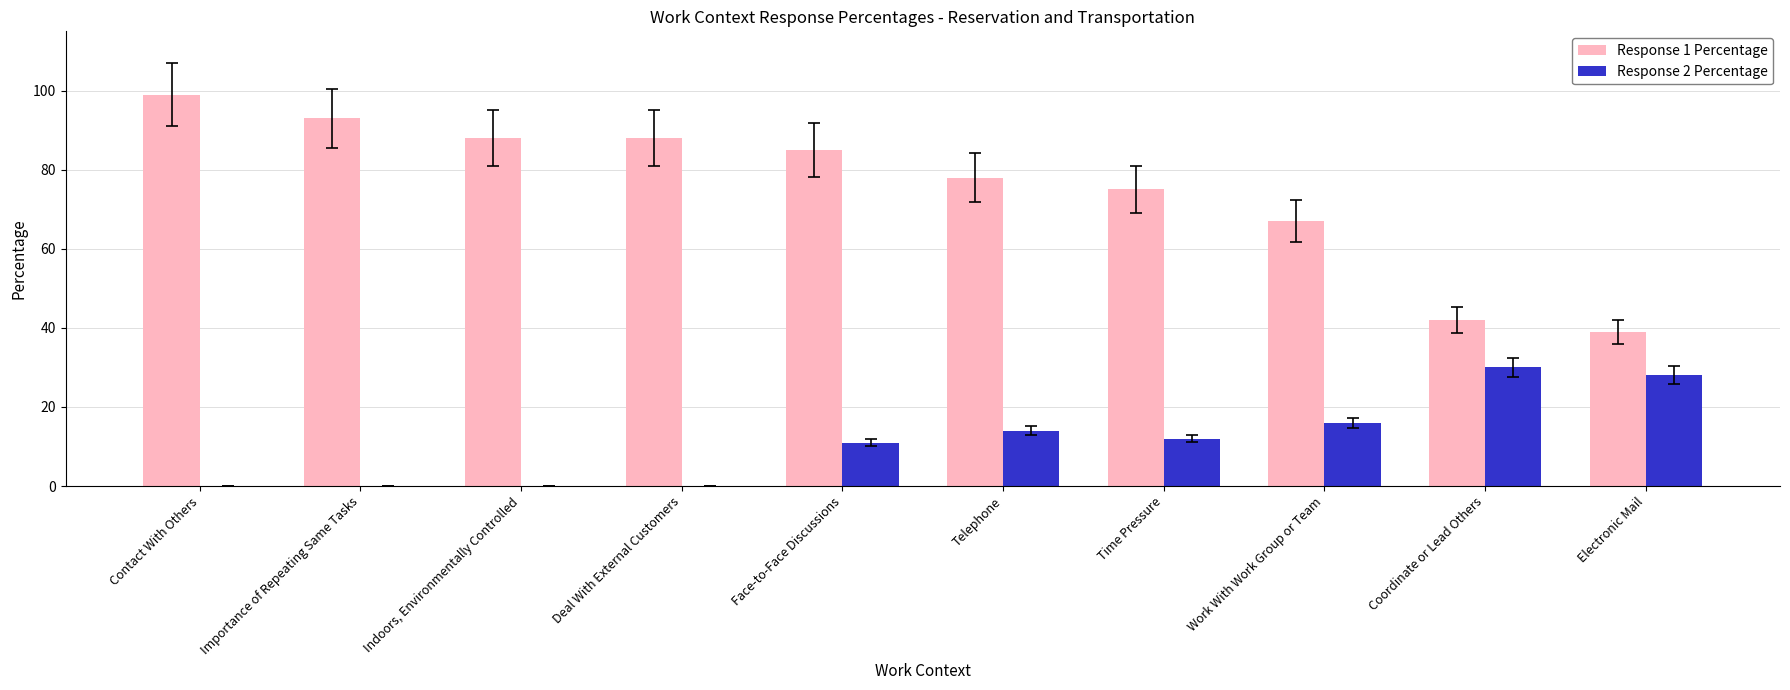

What is the sum of the Response 2 Percentage values at Telephone and Time Pressure?

26